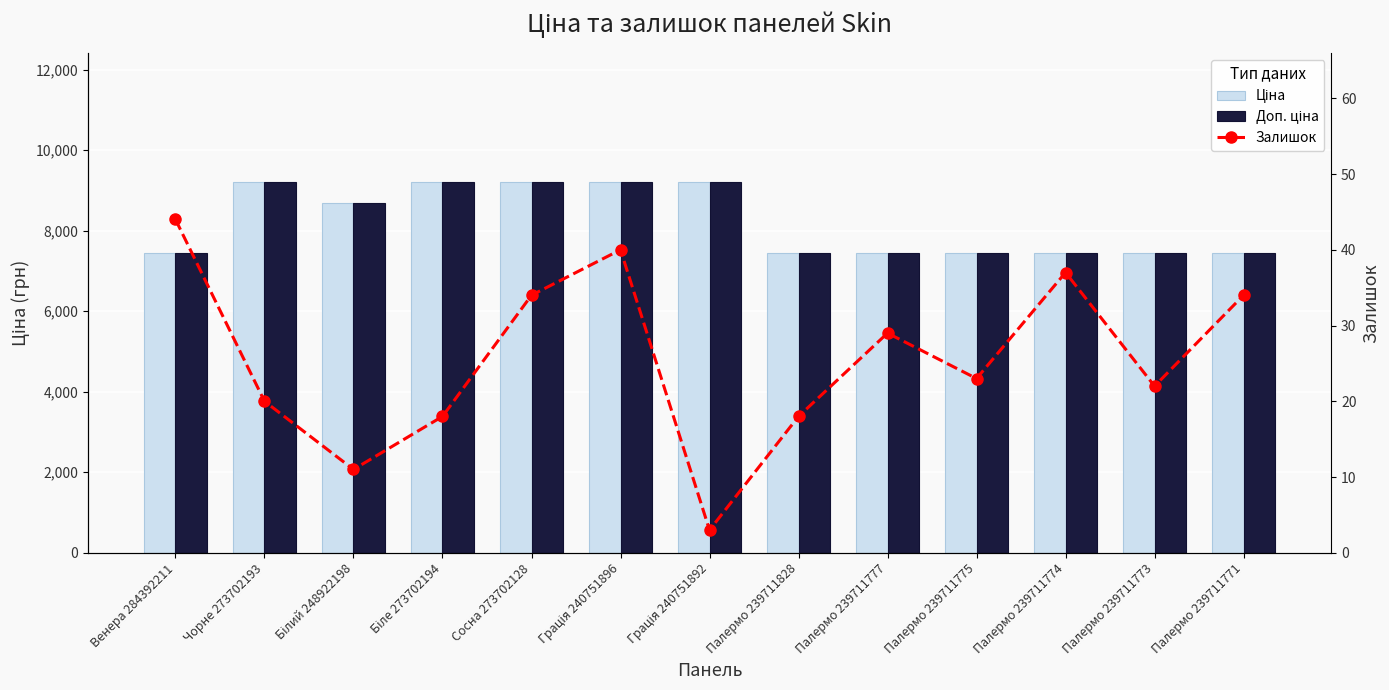

At how many categories does at least one series exceed 6672?

13